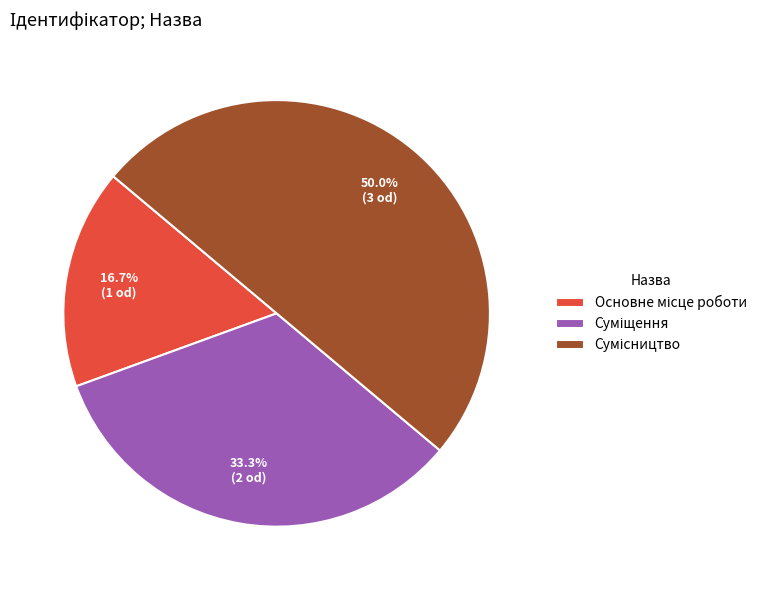

To the nearest percent, what is the difference between the largest and smallest slice percentages?

33%